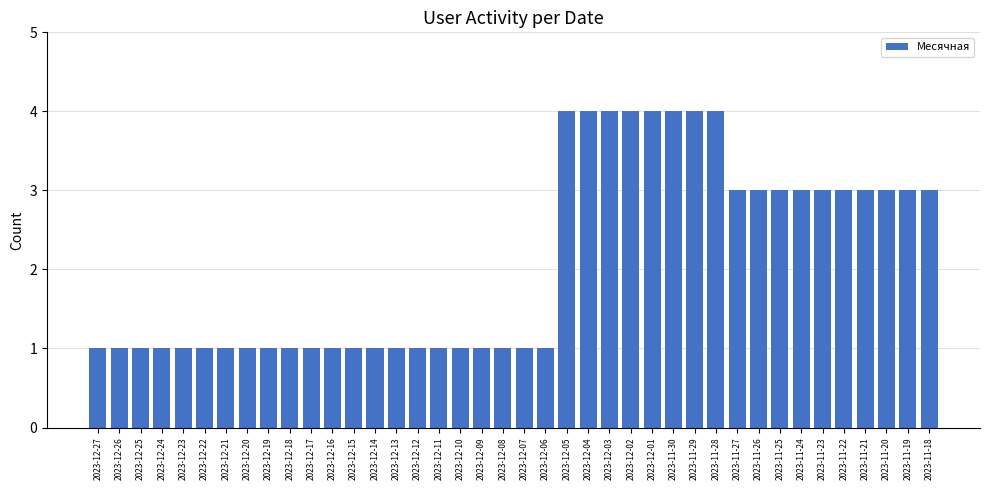

What is the average value?

2